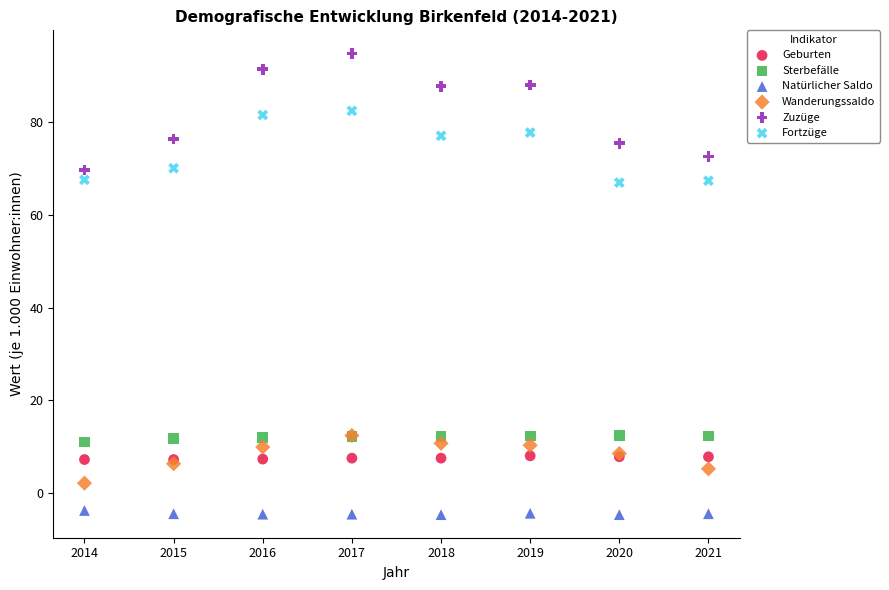

What are all the series names shown in the legend?

Geburten, Sterbefälle, Natürlicher Saldo, Wanderungssaldo, Zuzüge, Fortzüge